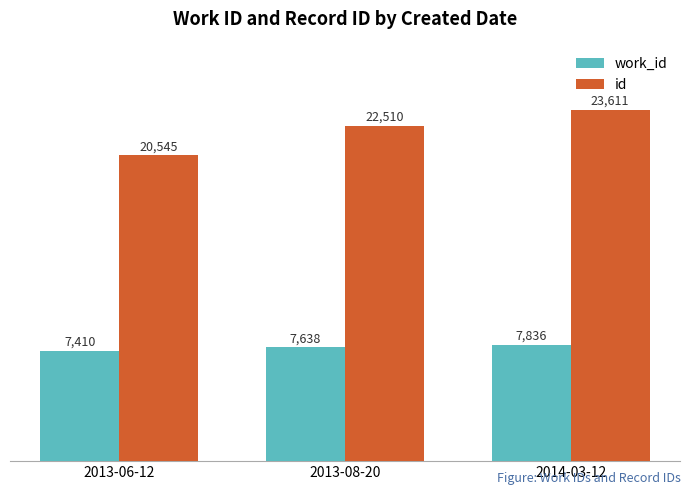

What is the maximum value for work_id?

7836